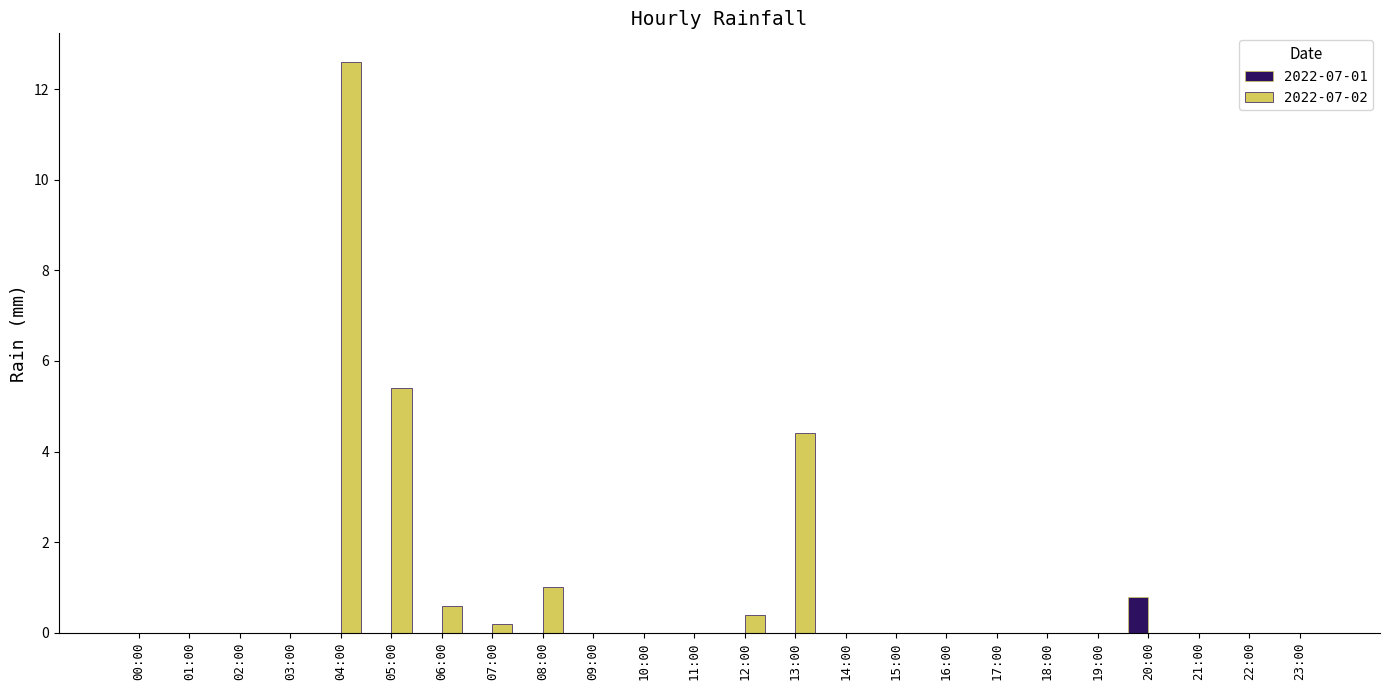

What is the sum of the 2022-07-02 values at 12:00 and 11:00?

0.4